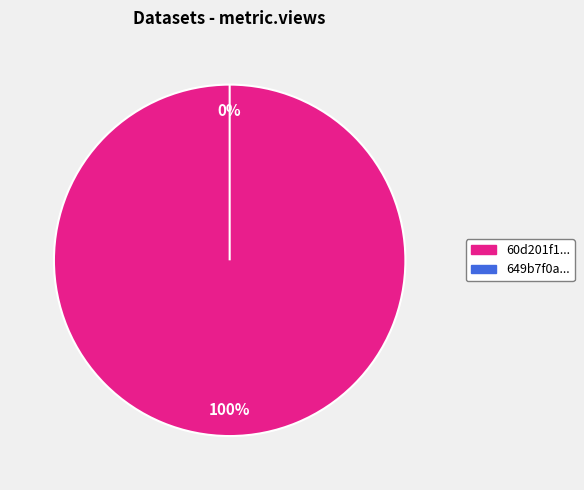

Is there a majority slice in this chart?

Yes